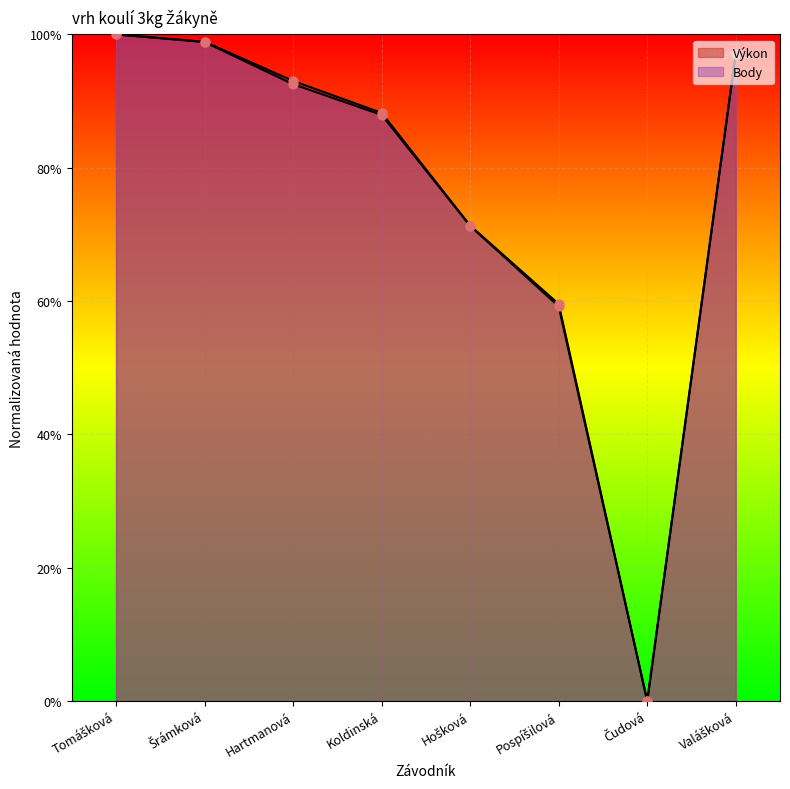

Which series contains the lowest Y value?

Výkon